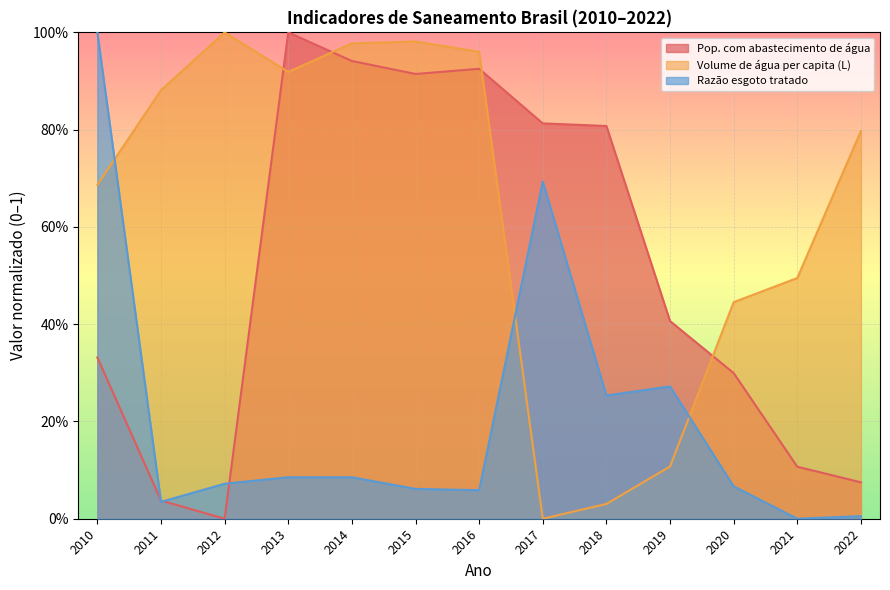

What are all the series names shown in the legend?

Pop. com abastecimento de água, Volume de água per capita (L), Razão esgoto tratado